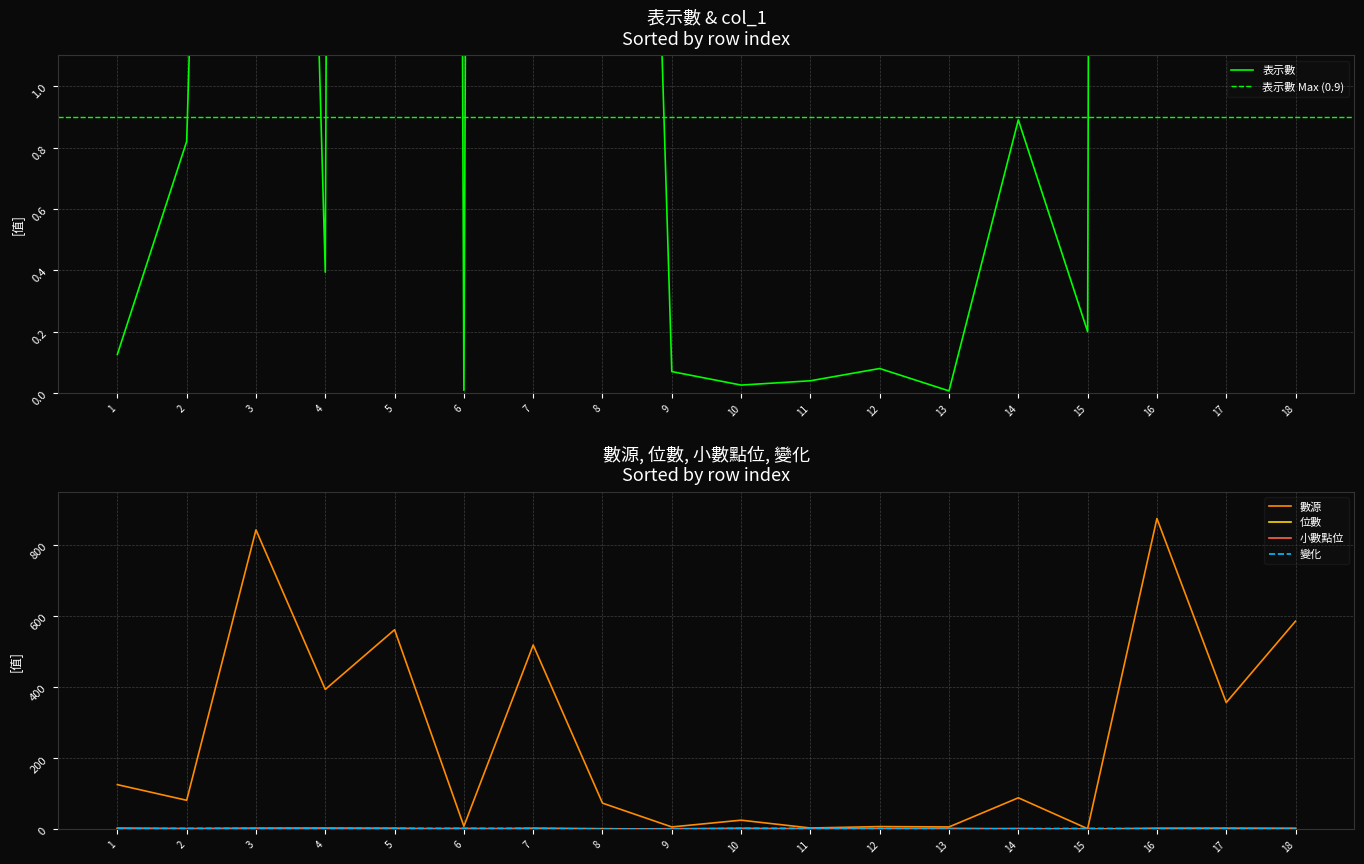

Count the number of categories in the chart.

18